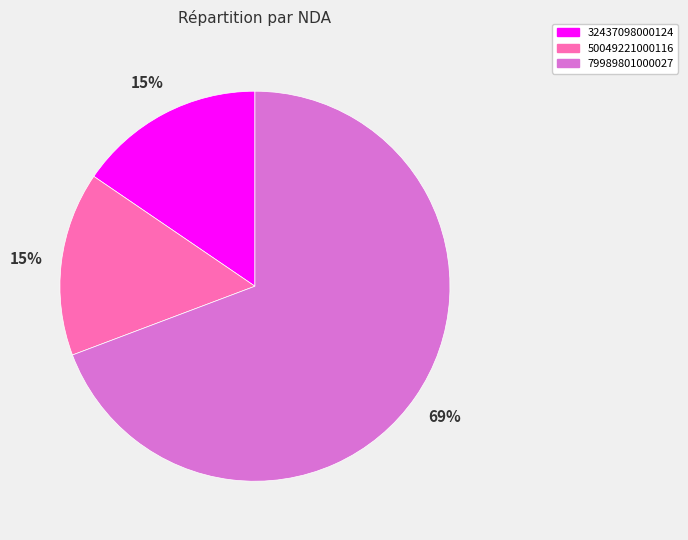

The 50049221000116 slice represents 27% of the pie. True or false?

False